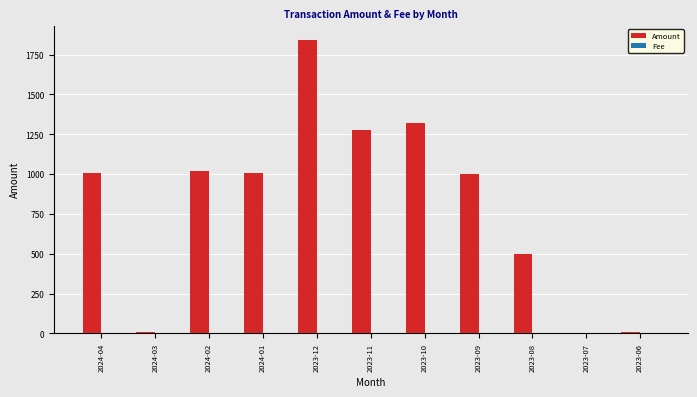

What is the sum of all Amount values?

8984.8